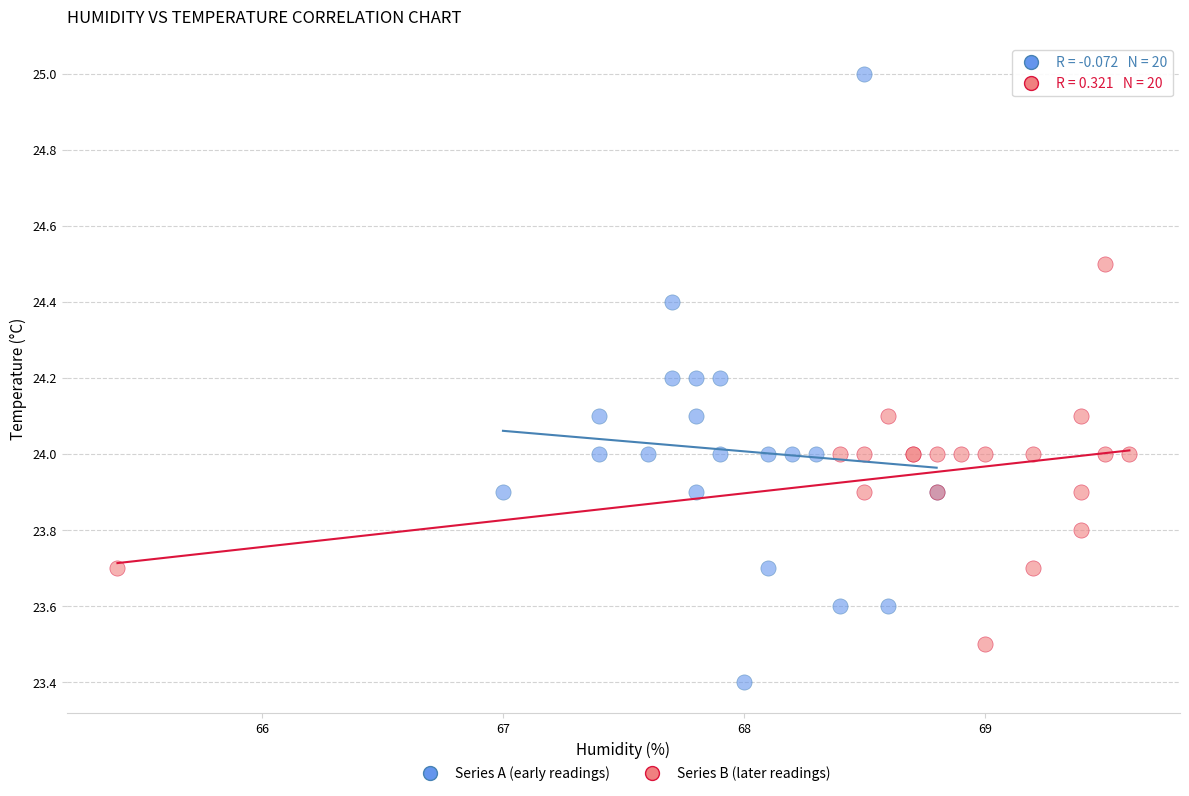

Which series has the largest Y range (max minus min)?

Series A (early readings)